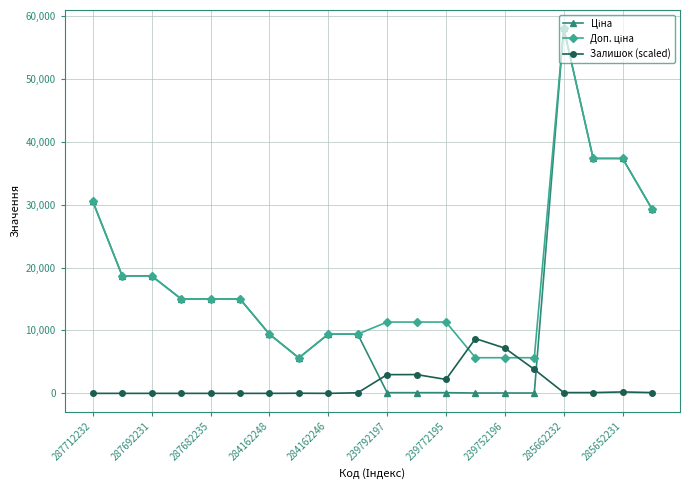

At how many categories does at least one series exceed 56452?

1